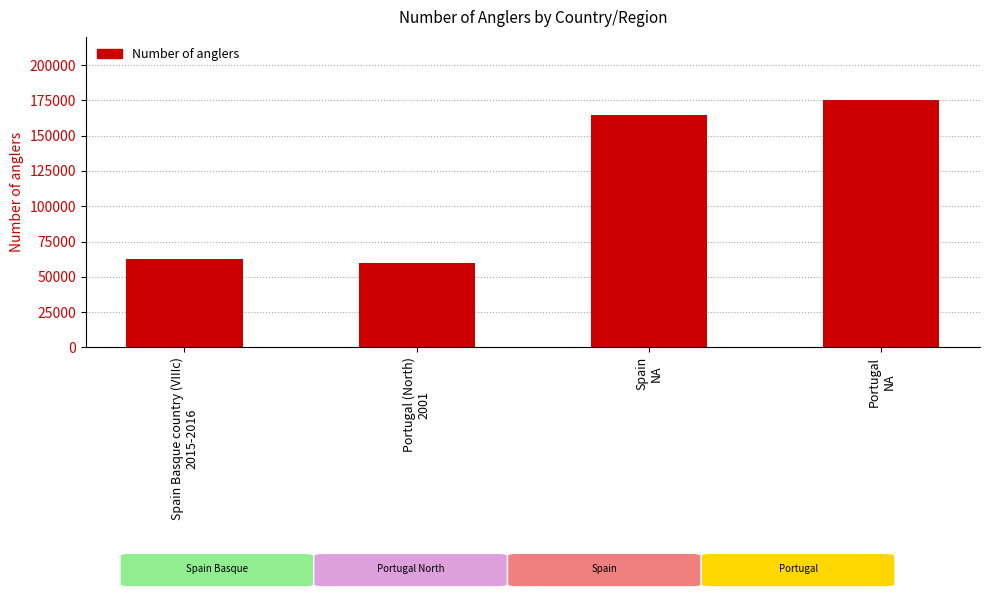

How many distinct data groups are displayed?

1